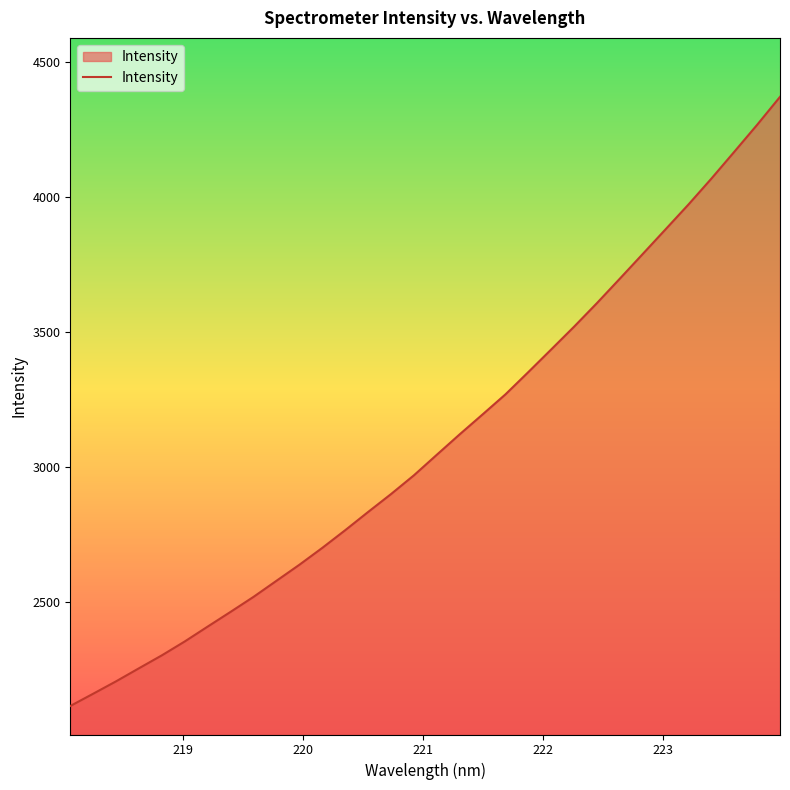

What is the minimum value shown in the chart?

2113.4